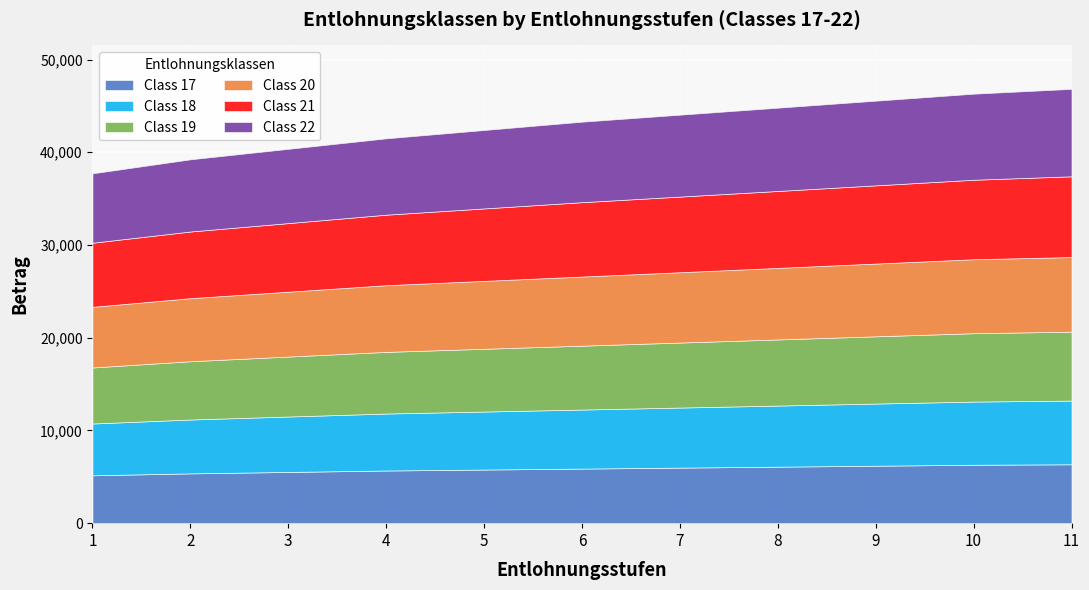

What is the total value across all series at 1?

37728